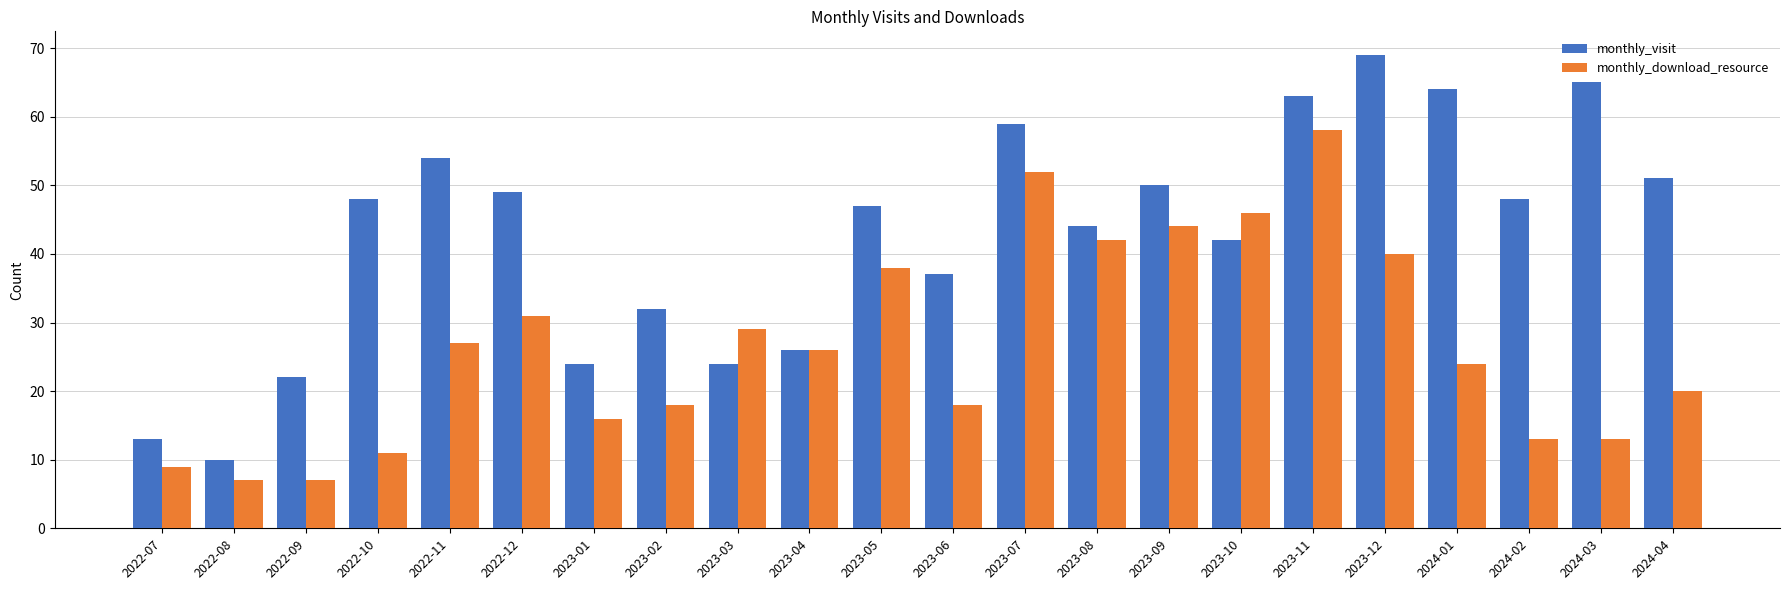

How many series are shown in this chart?

2